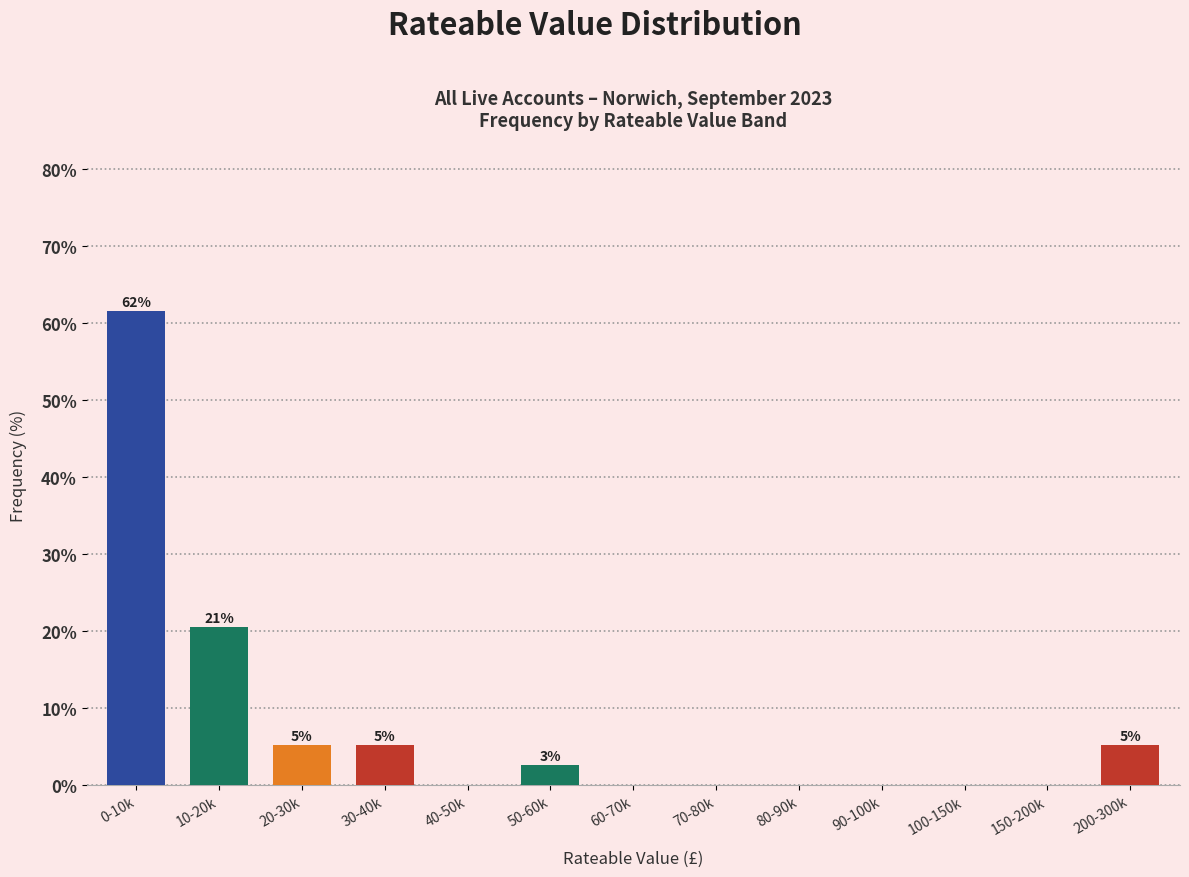

Reading left to right, list all the values displayed in this chart.

0-10k=61.5	10-20k=20.5	20-30k=5.1	30-40k=5.1	40-50k=0.0	50-60k=2.6	60-70k=0.0	70-80k=0.0	80-90k=0.0	90-100k=0.0	100-150k=0.0	150-200k=0.0	200-300k=5.1